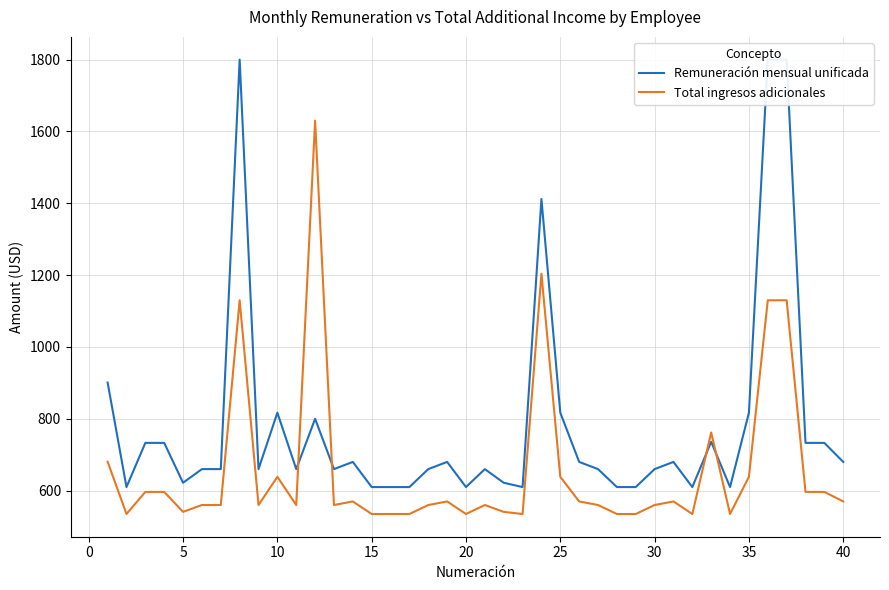

Which series has the largest total across all categories?

Remuneración mensual unificada